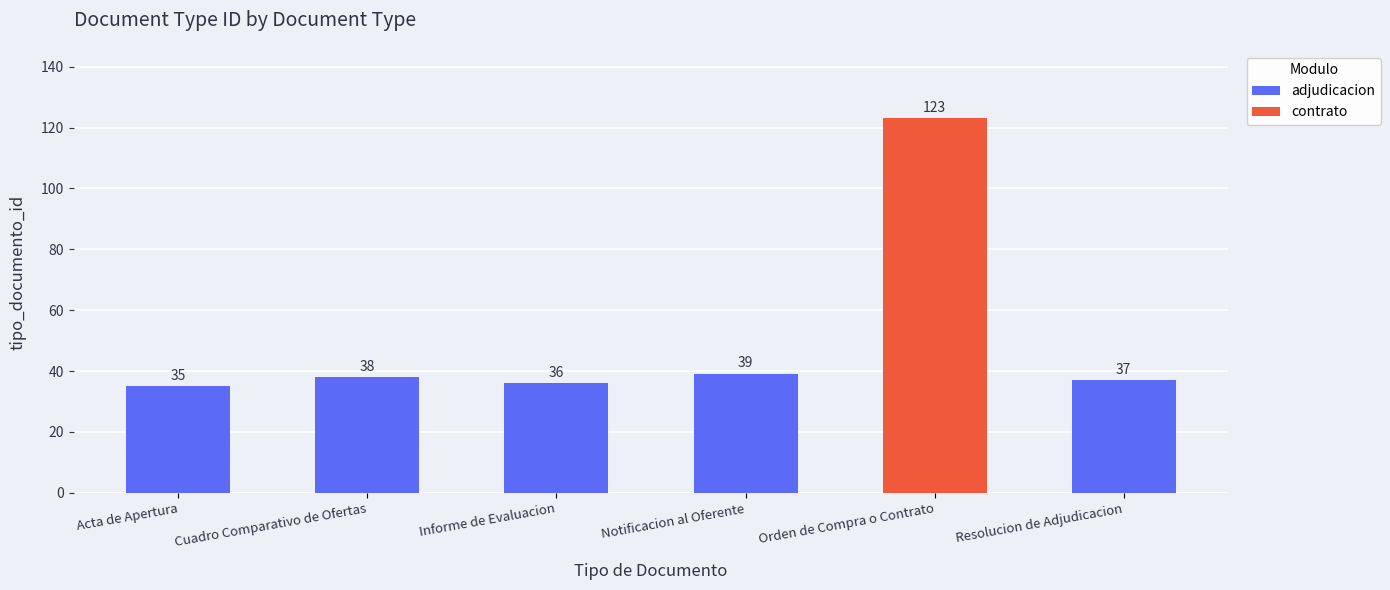

Read the value at Notificacion al Oferente.

39